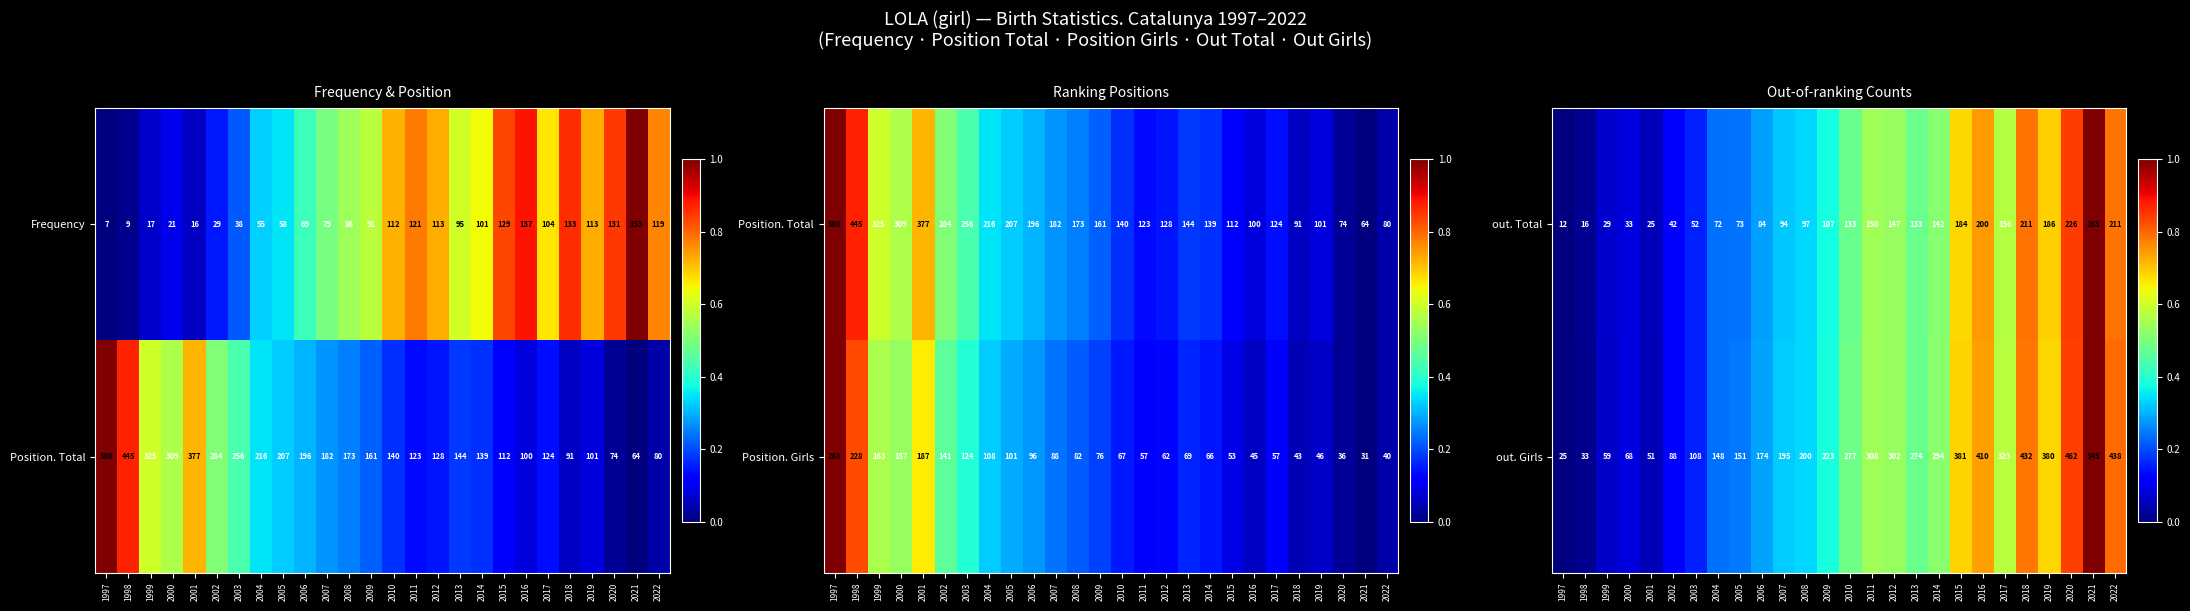

What value does the out. Total series have at 2000?

33